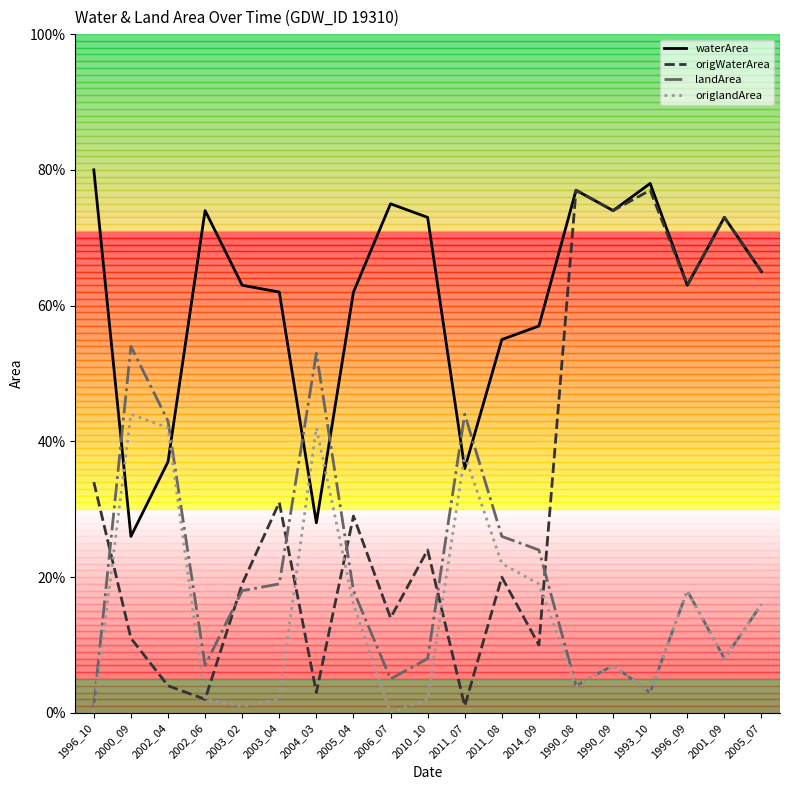

In origWaterArea, how many points are lower than both neighbors (excluding endpoints)?

7